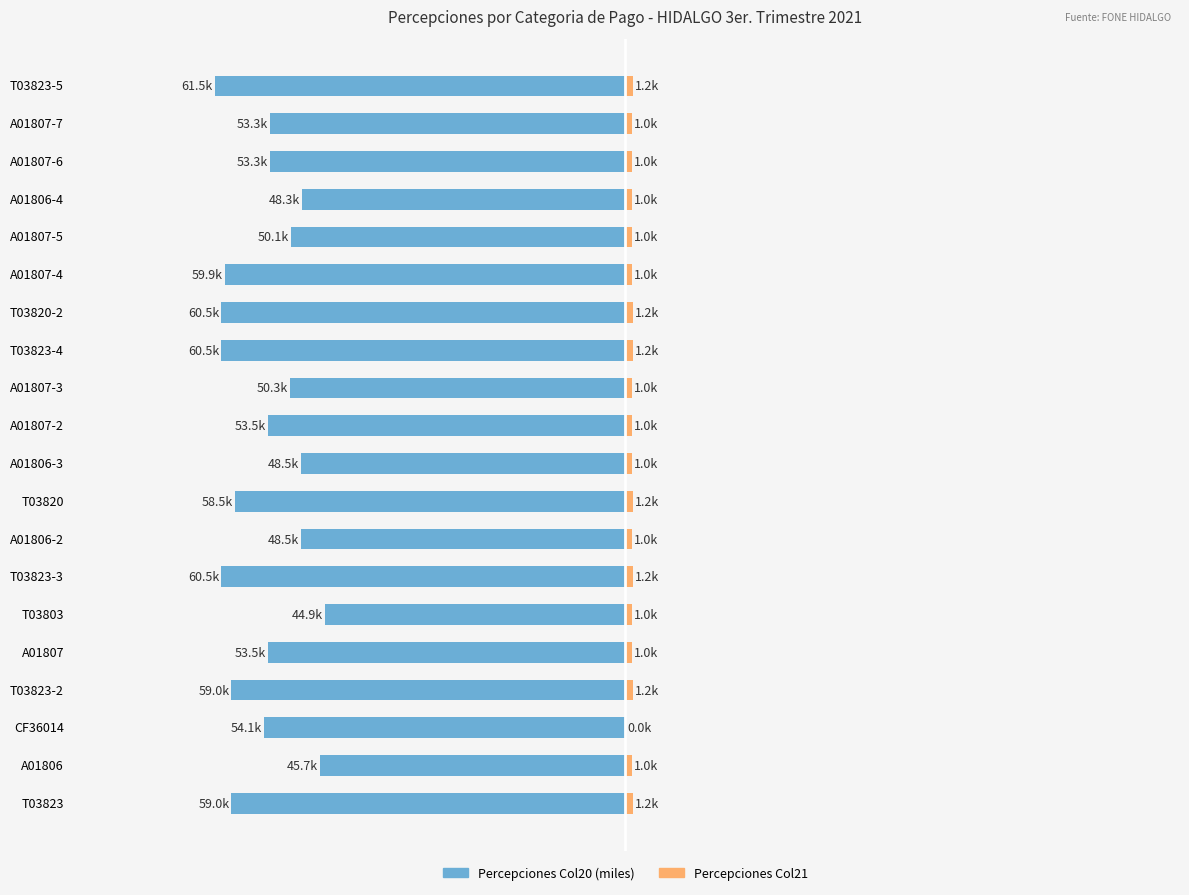

What is the value of the Percepciones Col21 bar at the 7th from the left?

1.2